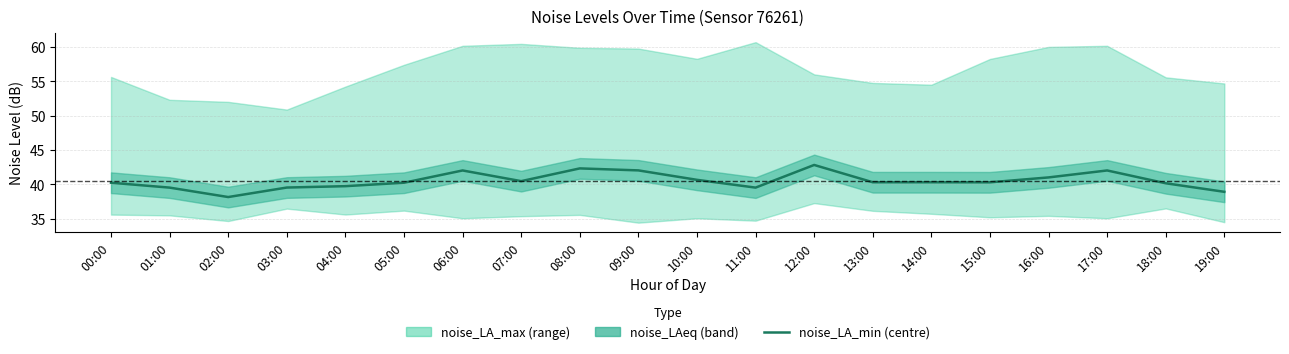

What is the sum of all values?

810.5